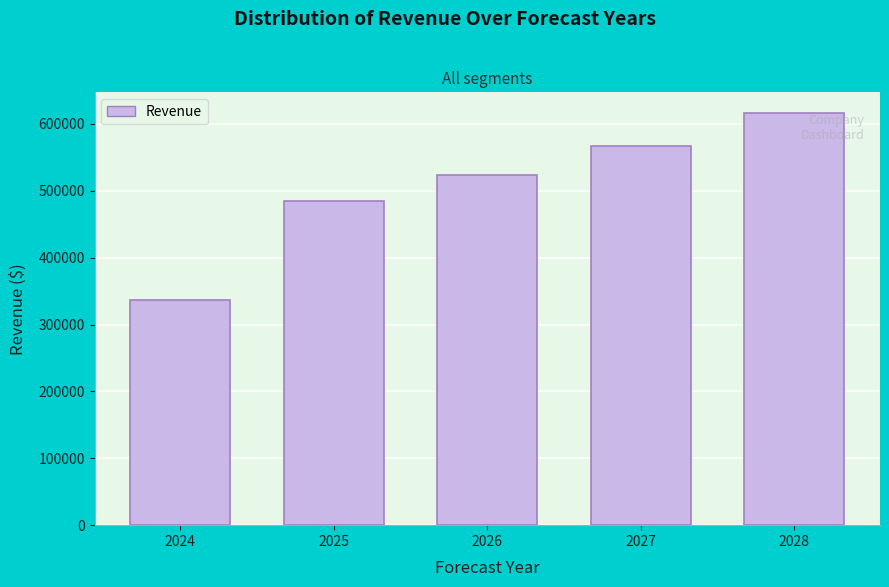

Reading left to right, list all the values displayed in this chart.

2024=337464.0	2025=484762.9	2026=524271.1	2027=566999.2	2028=616503.9